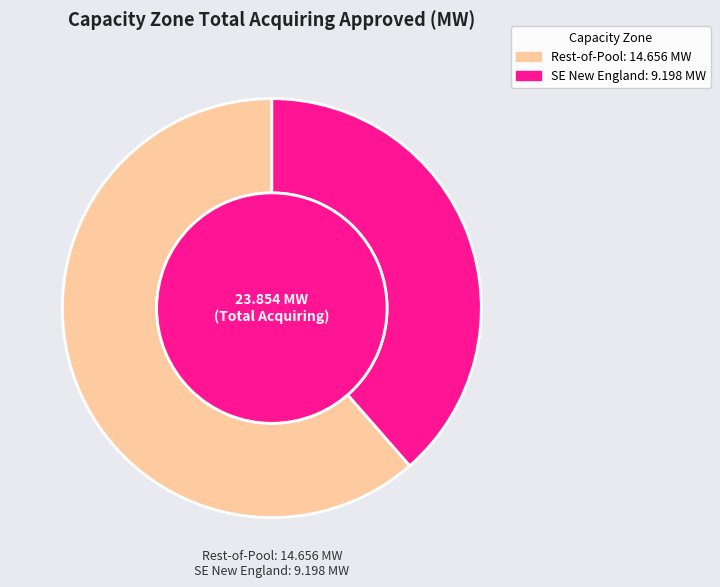

How many slices are in this pie chart?

2